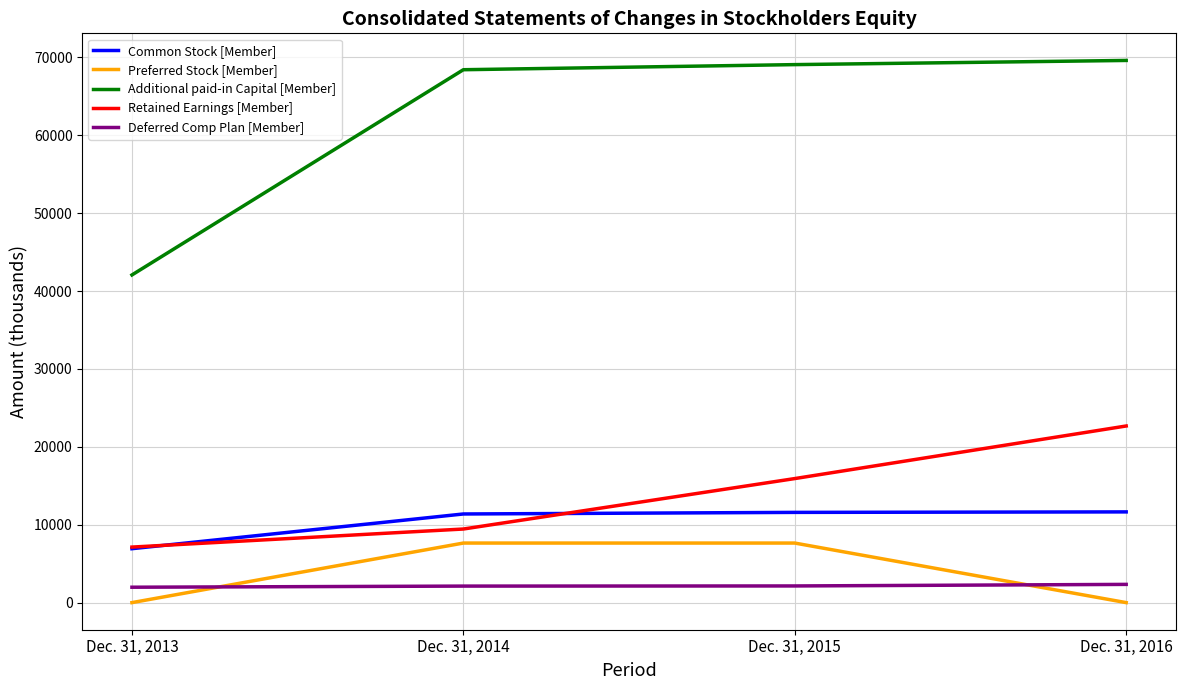

Which series changed the most between Dec. 31, 2013 and Dec. 31, 2016?

Additional paid-in Capital [Member]